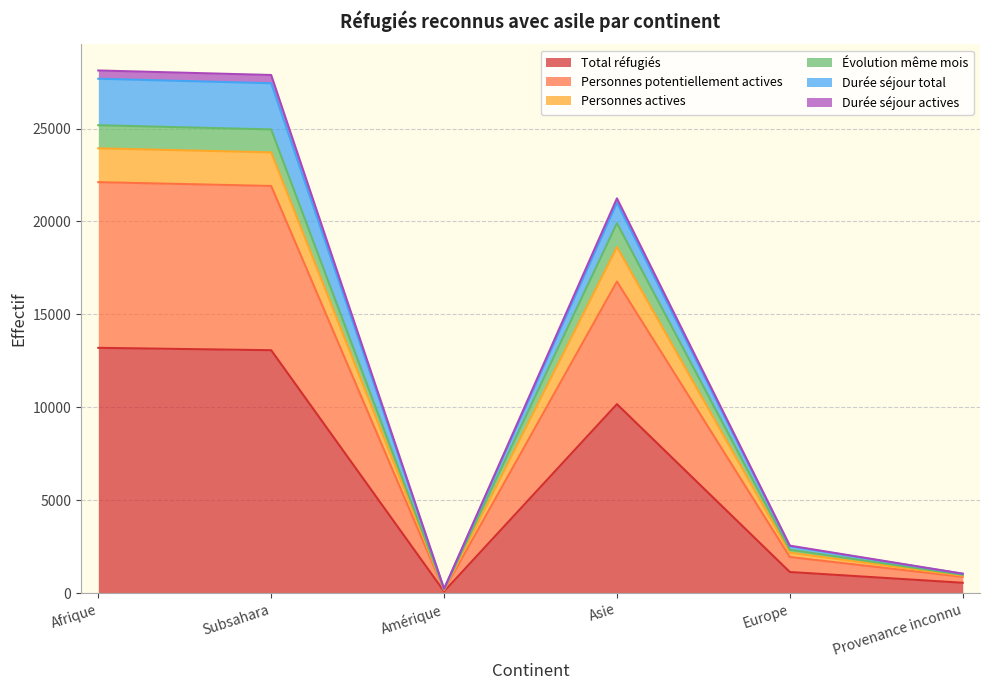

What is the lowest value of the Total réfugiés series?

88